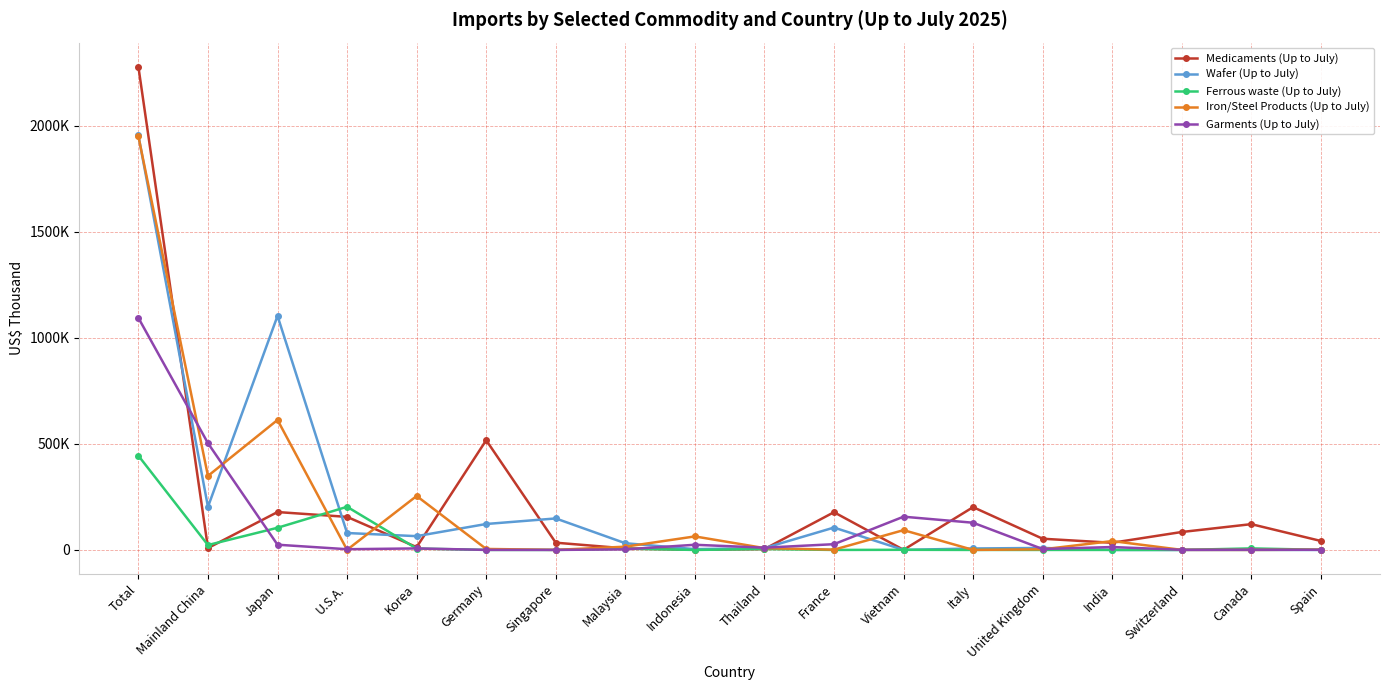

What are all the series names shown in the legend?

Medicaments (Up to July), Wafer (Up to July), Ferrous waste (Up to July), Iron/Steel Products (Up to July), Garments (Up to July)